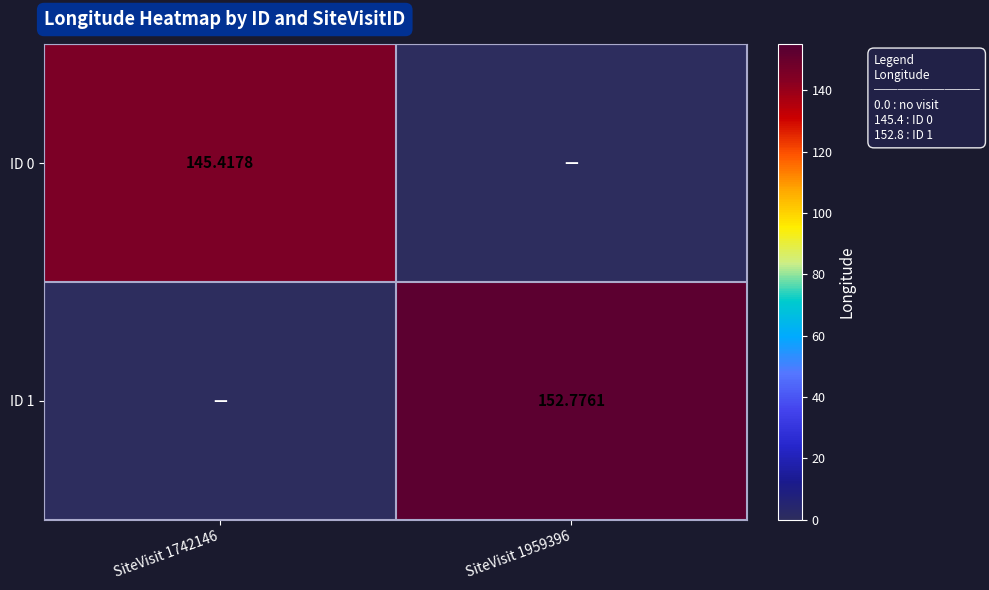

Is the value of ID 0 at SiteVisit 1742146 greater than the value of ID 1 at SiteVisit 1959396?

No